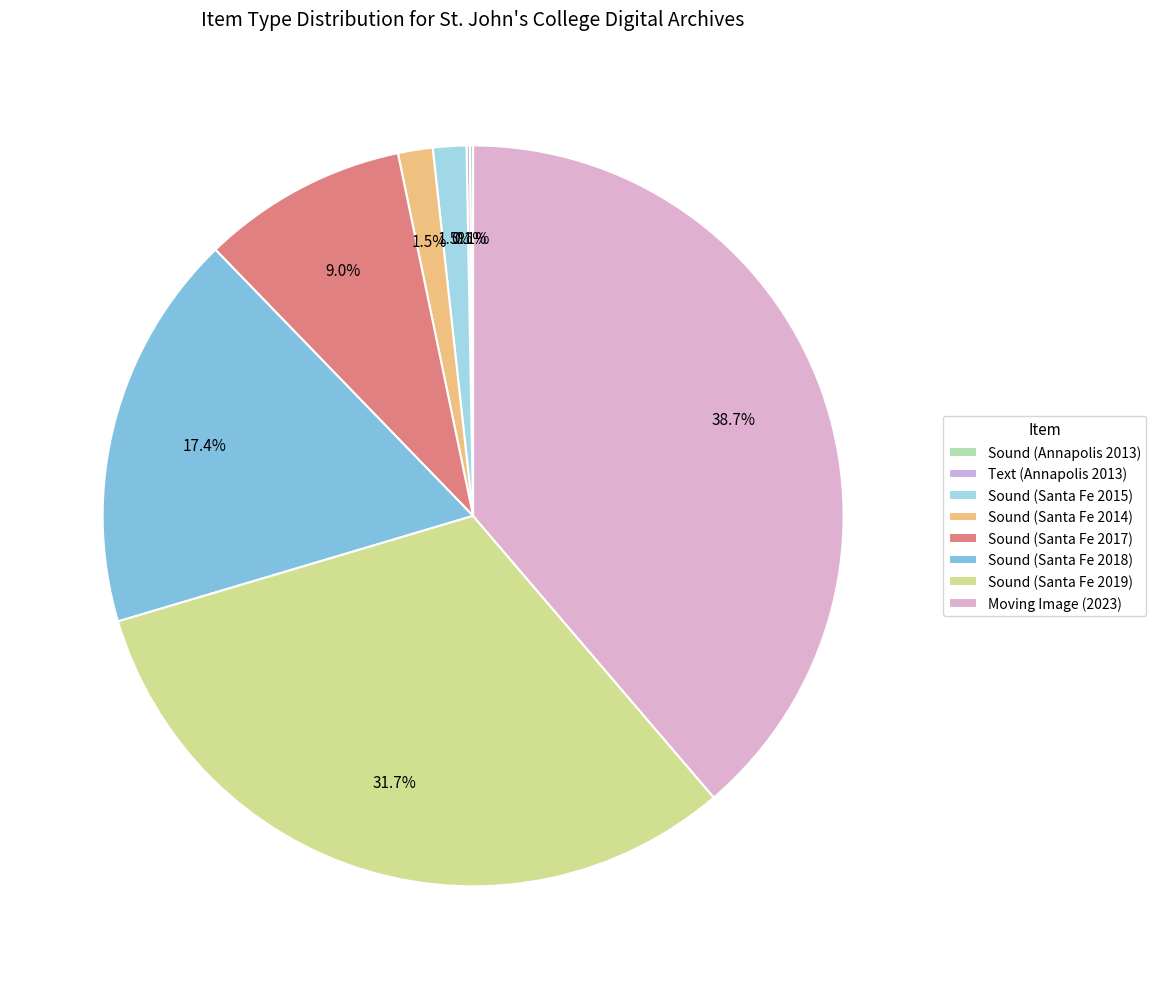

How many slices are in this pie chart?

8